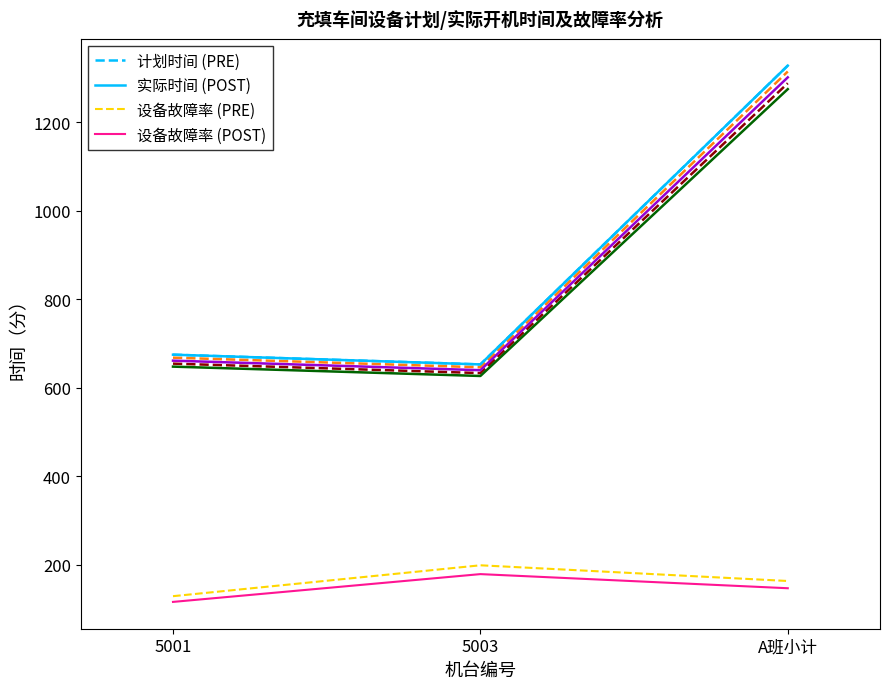

At how many categories does at least one series exceed 582?

3